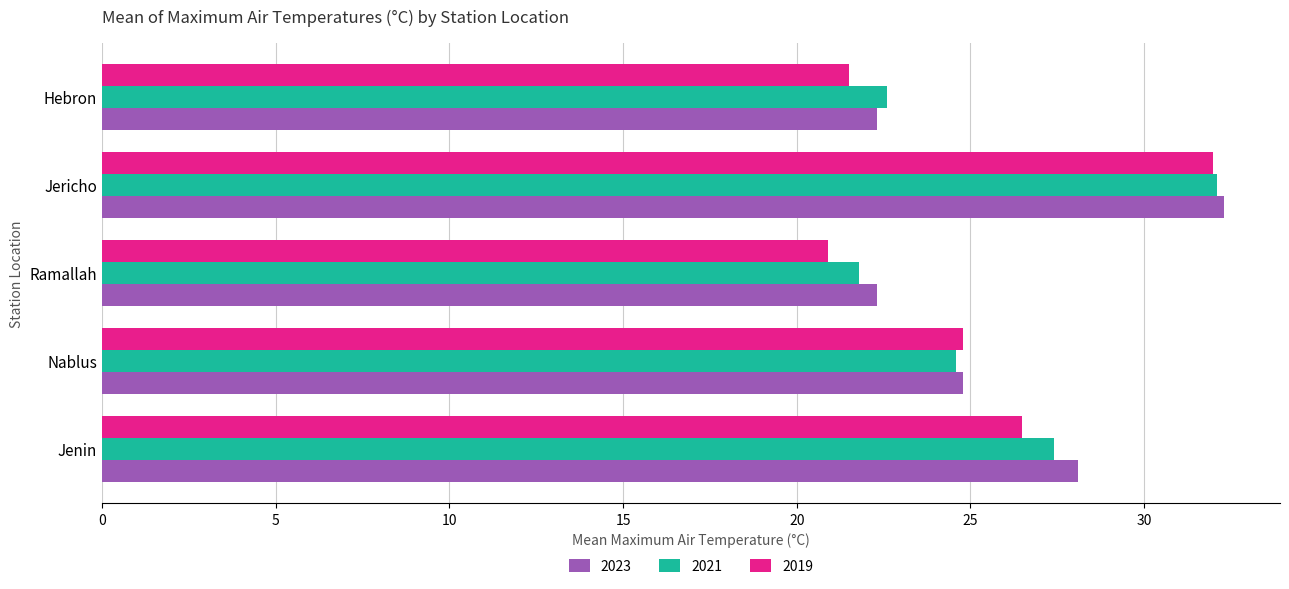

What is the total value across all series at Jericho?

96.4